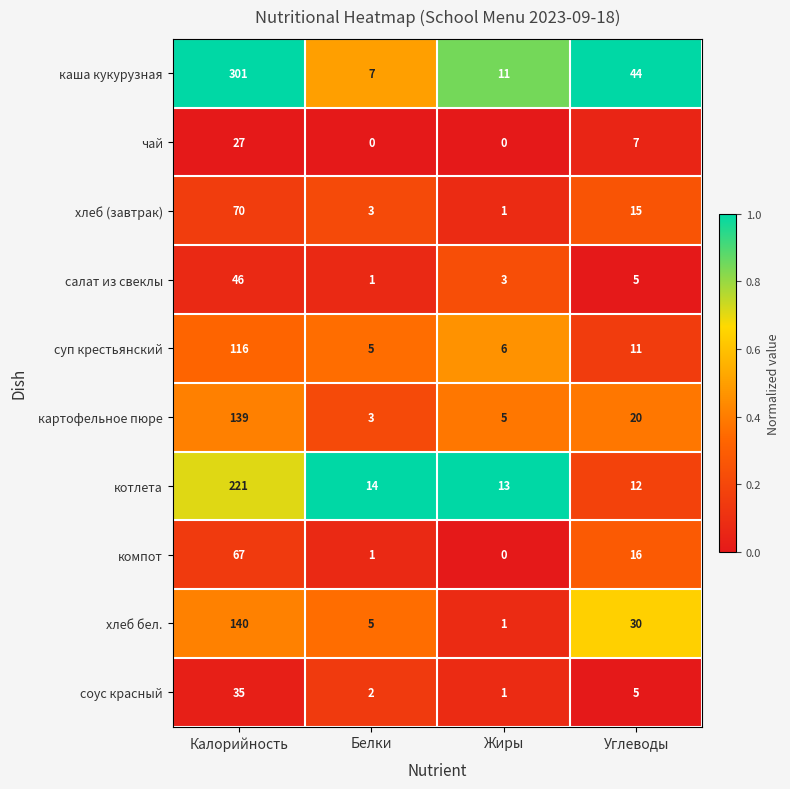

Read the хлеб бел. value at Белки, to the nearest 5.

5